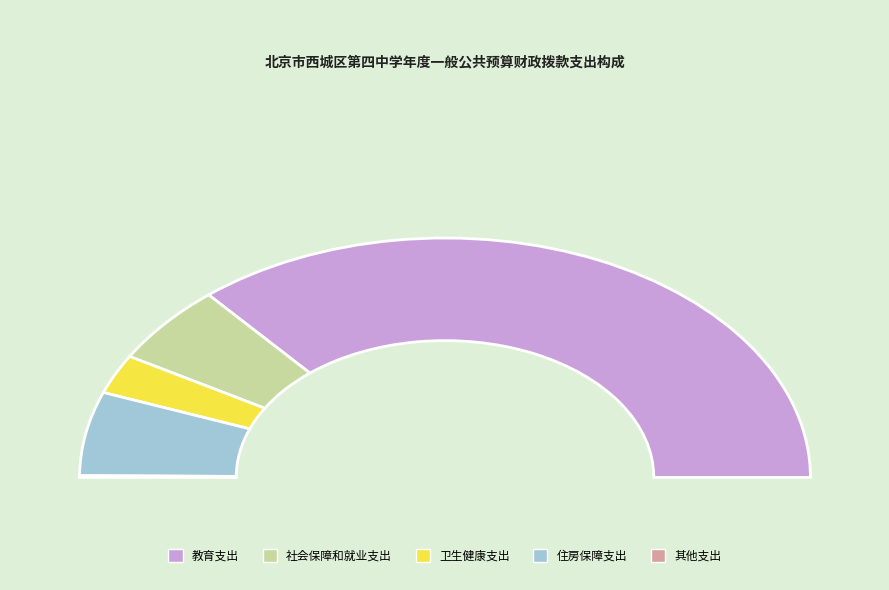

Which category accounts for the majority?

教育支出